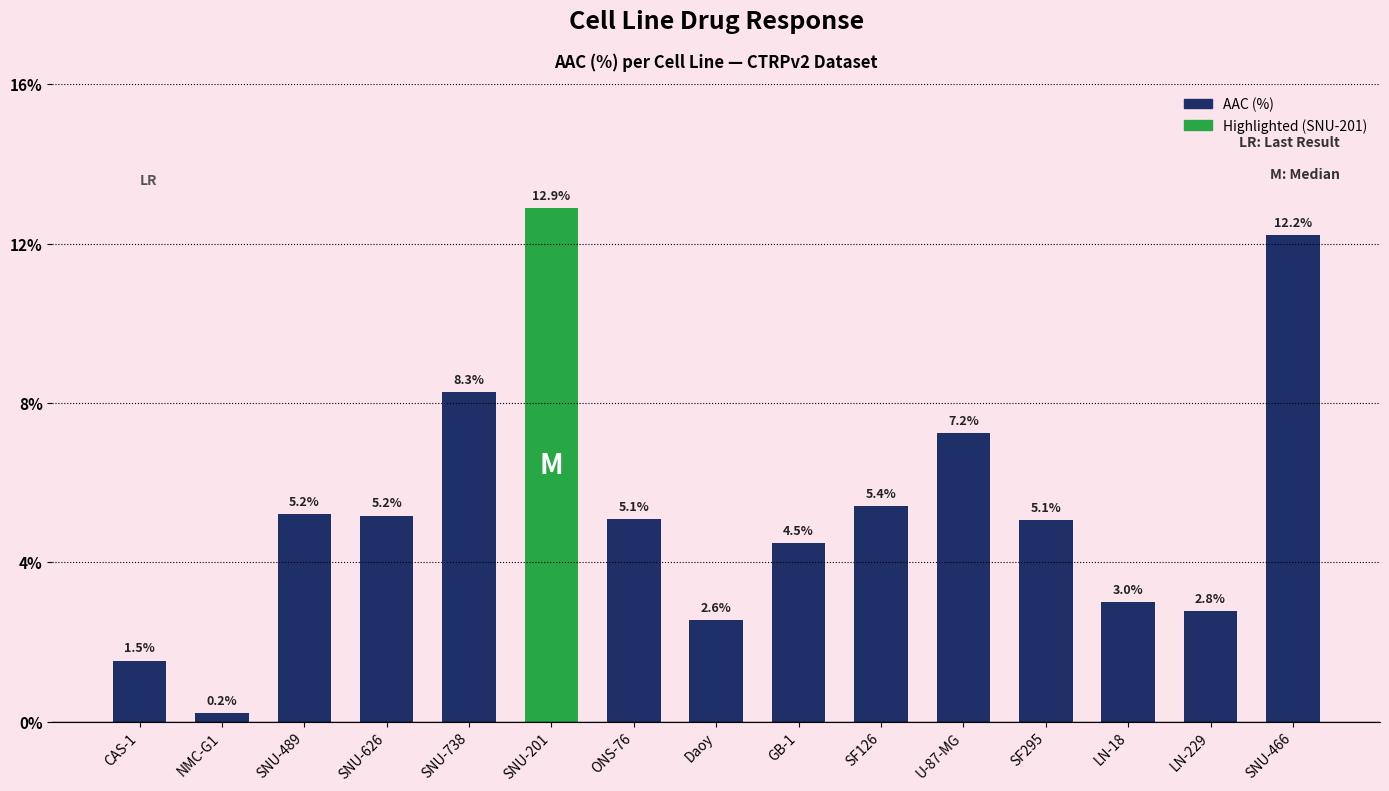

How many values are below 5?

6